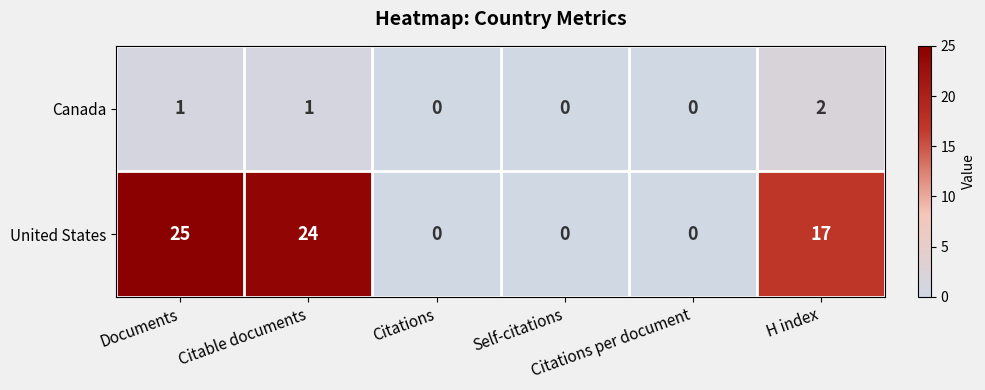

List the series in order of their peak value, highest first.

United States, Canada